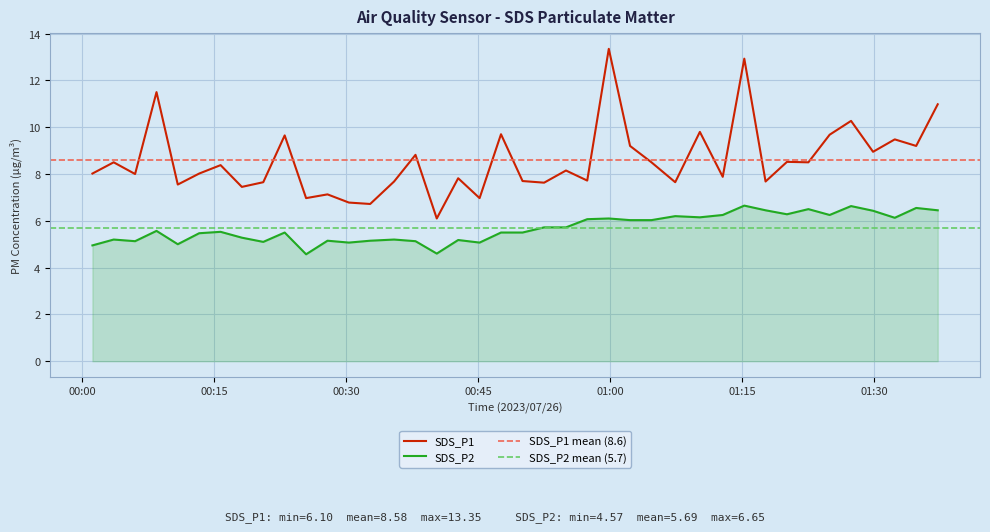

How many data points does each series have?

40